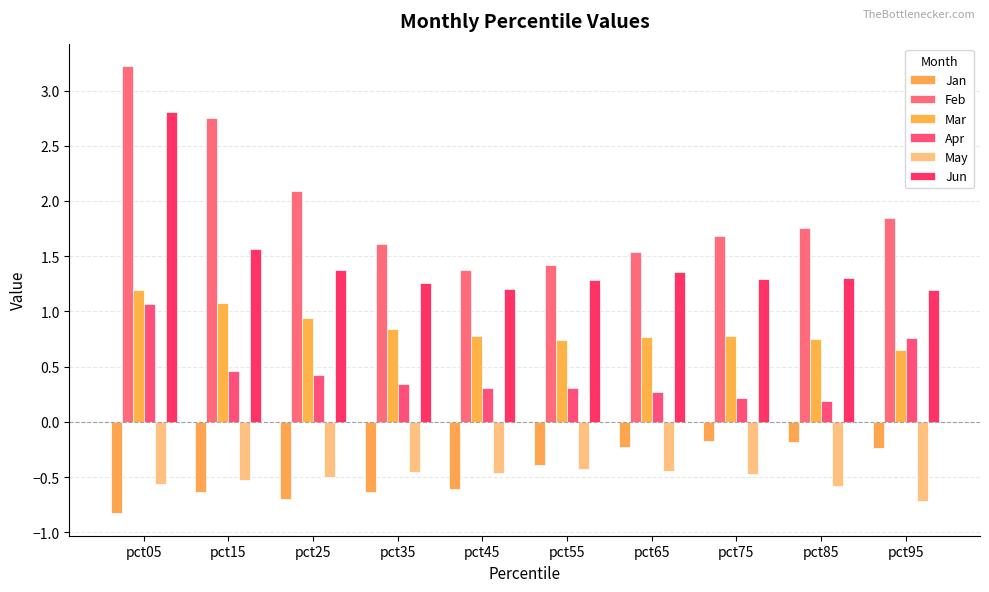

Where is Jan nearest to the value 0?

pct75